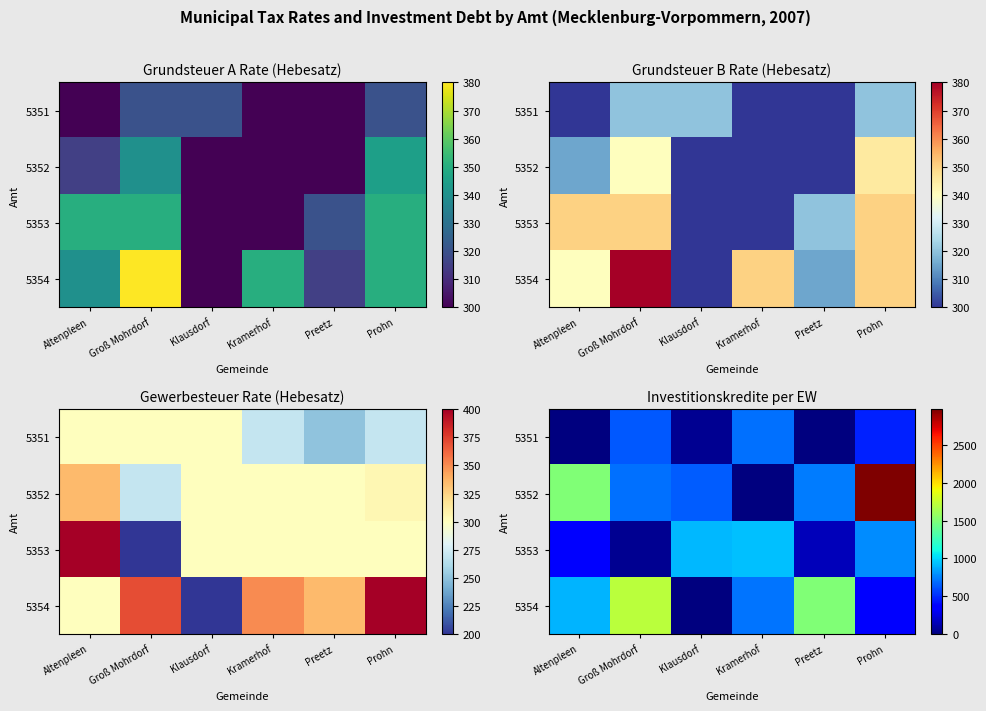

At which label is 5352 closest to 1490?

Altenpleen